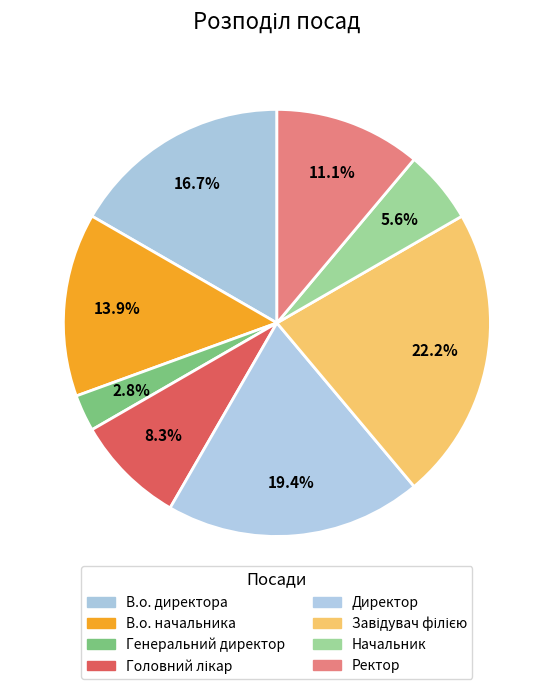

To the nearest percent, what is the difference between the Директор and Ректор slice percentages?

8%